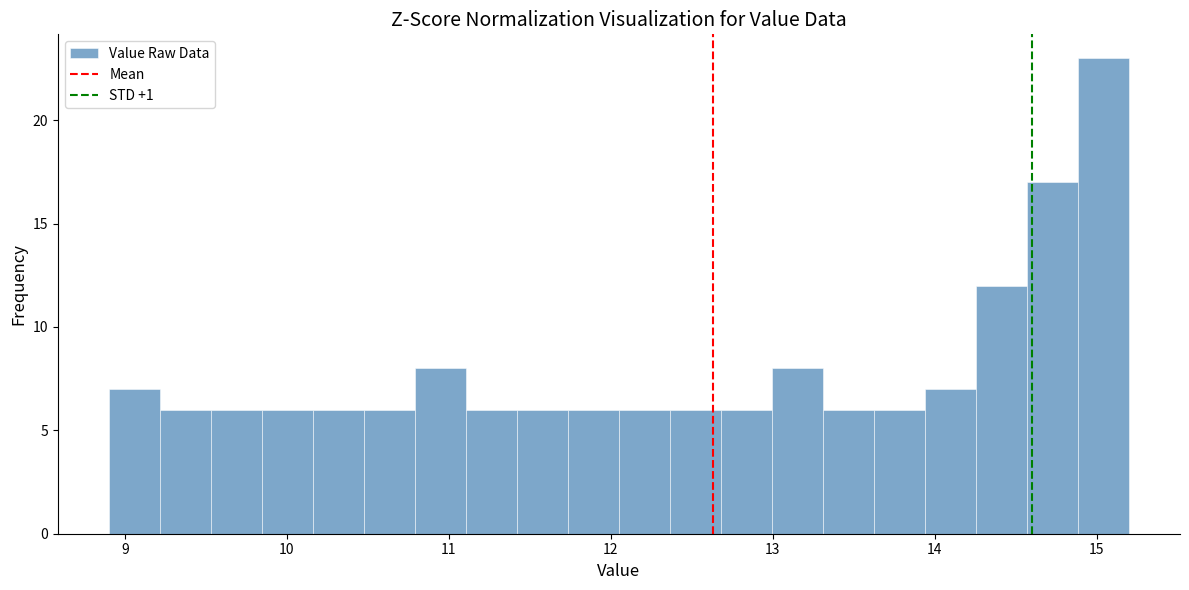

Around what value on the x-axis is the tallest bar? Give the approximate position of its centre, as read against the axis.

15.0